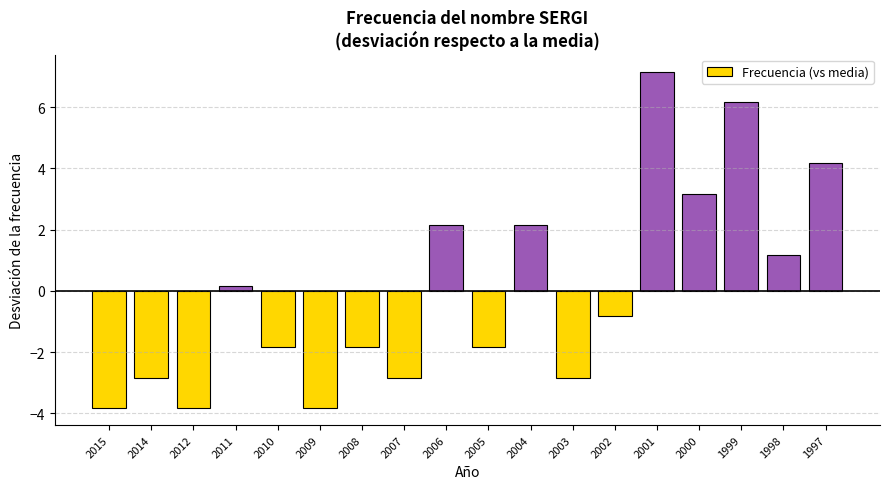

What is the value of the 10th bar from the left?

-1.8